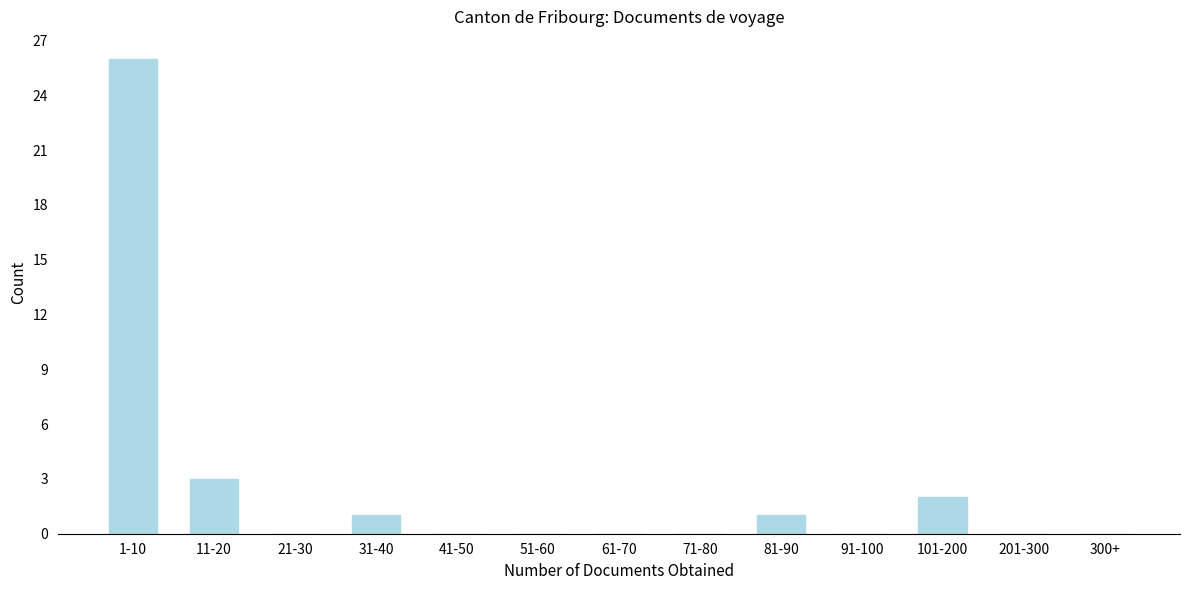

Reading left to right, extract all data points from this chart.

1-10=26	11-20=3	21-30=0	31-40=1	41-50=0	51-60=0	61-70=0	71-80=0	81-90=1	91-100=0	101-200=2	201-300=0	300+=0